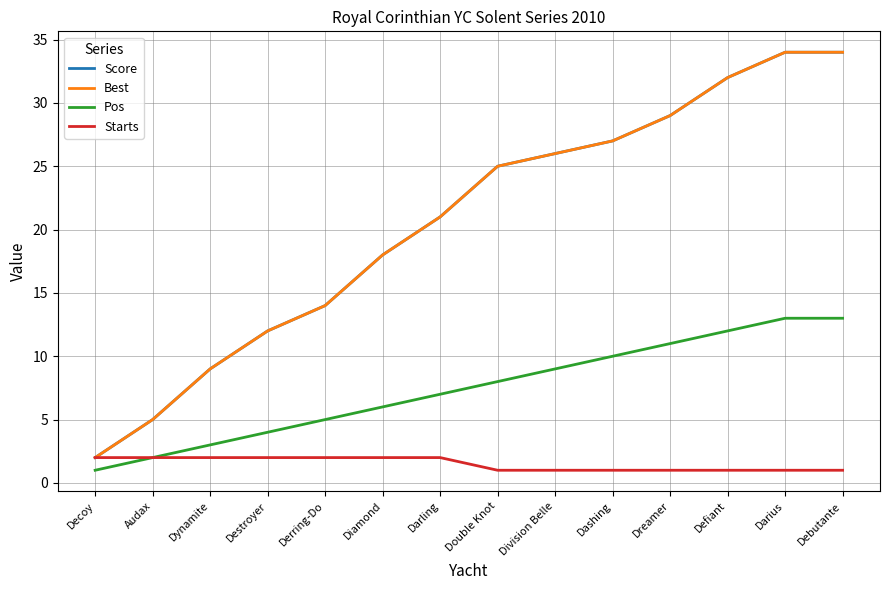

True or false: Score and Best cross at least once.

False